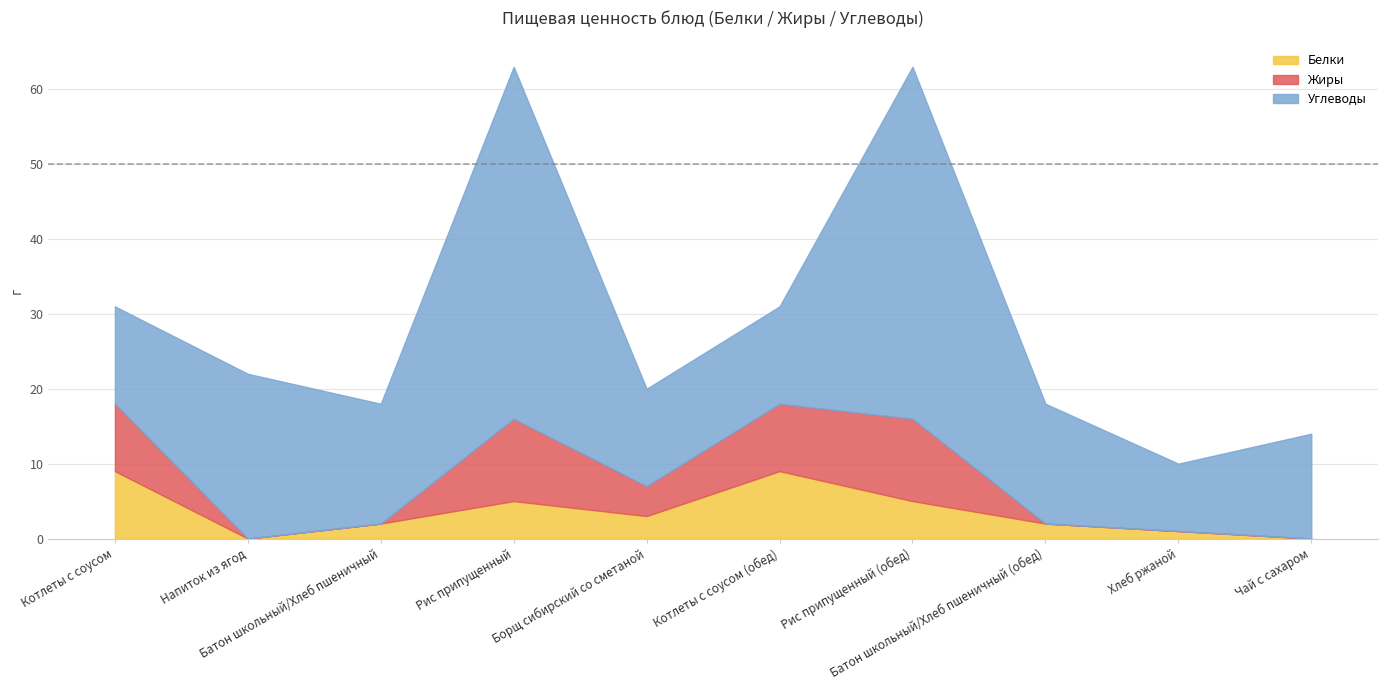

What is the difference between the maximum and second lowest values in the Углеводы series?

34